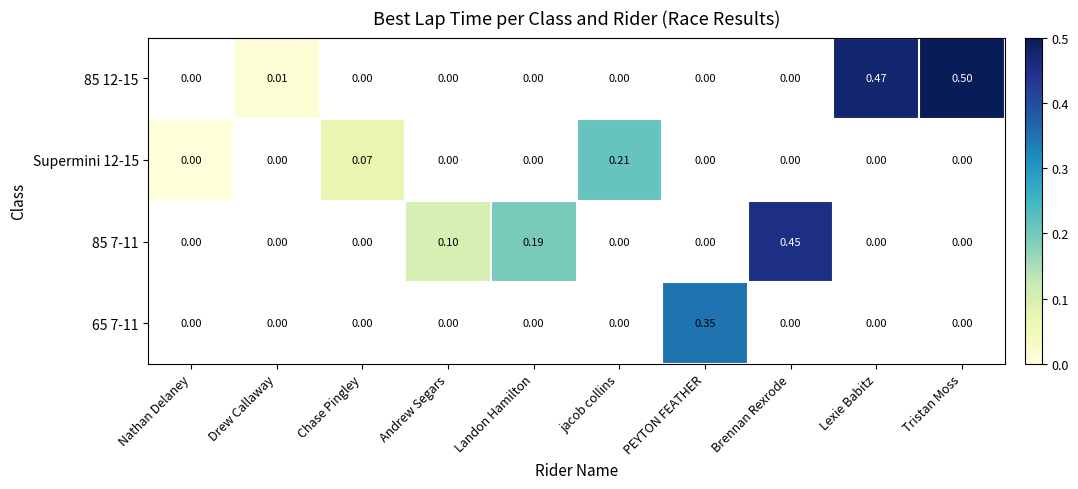

How many values in 85 7-11 are above zero?

3